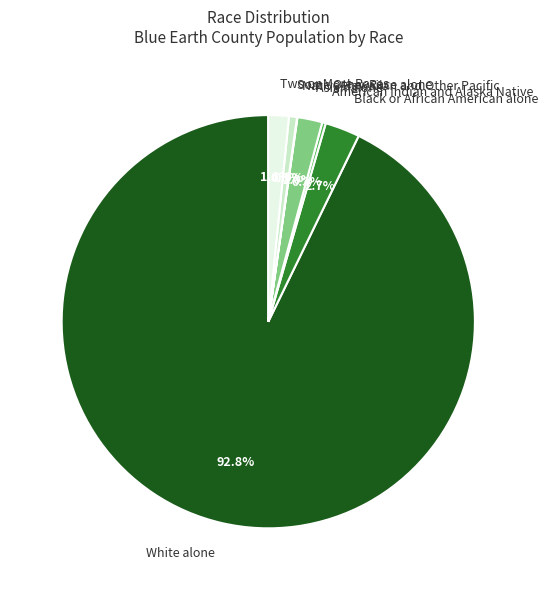

How much of the chart is everything except Some Other Race alone?

99.4%